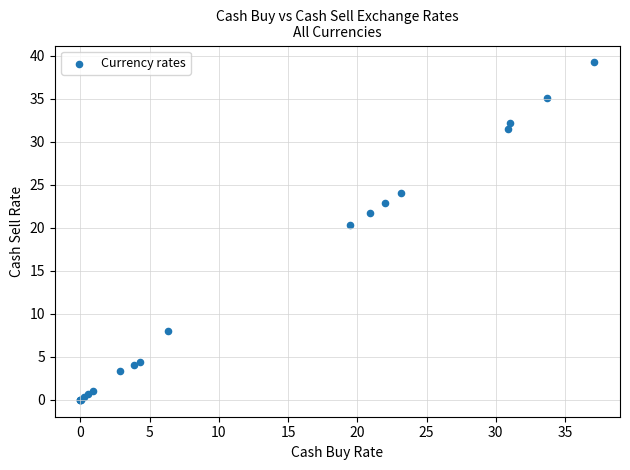

What Y value in the scatter plot is closest to 19?

20.3